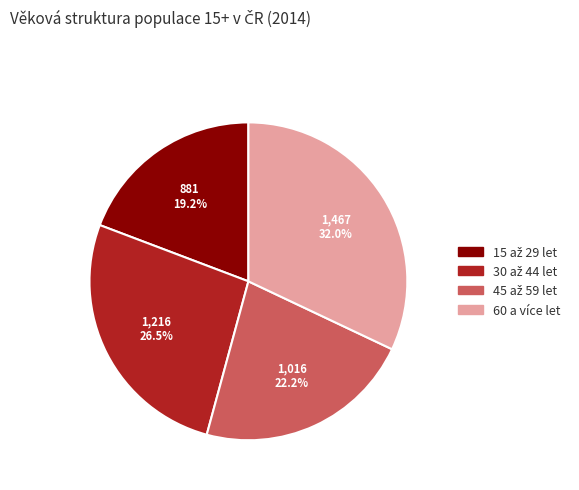

How much of the chart is everything except 60 a více let?

68.0%